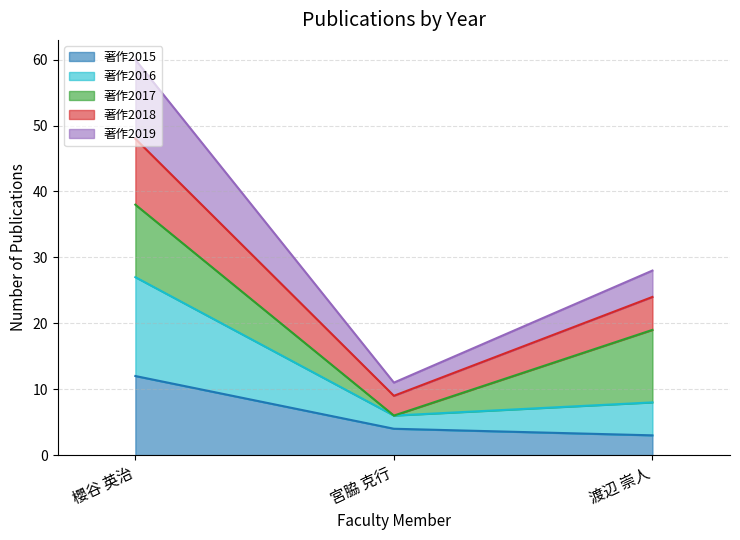

At how many categories does at least one series exceed 42?

1